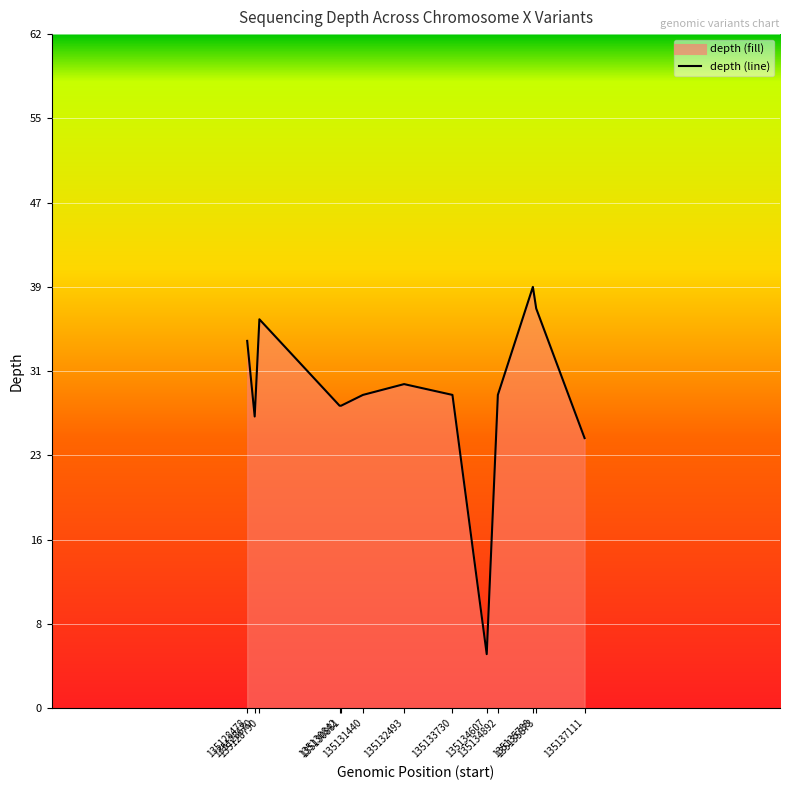

Approximately how many times larger is the value at 135135873 compared to 135132493?

1.2